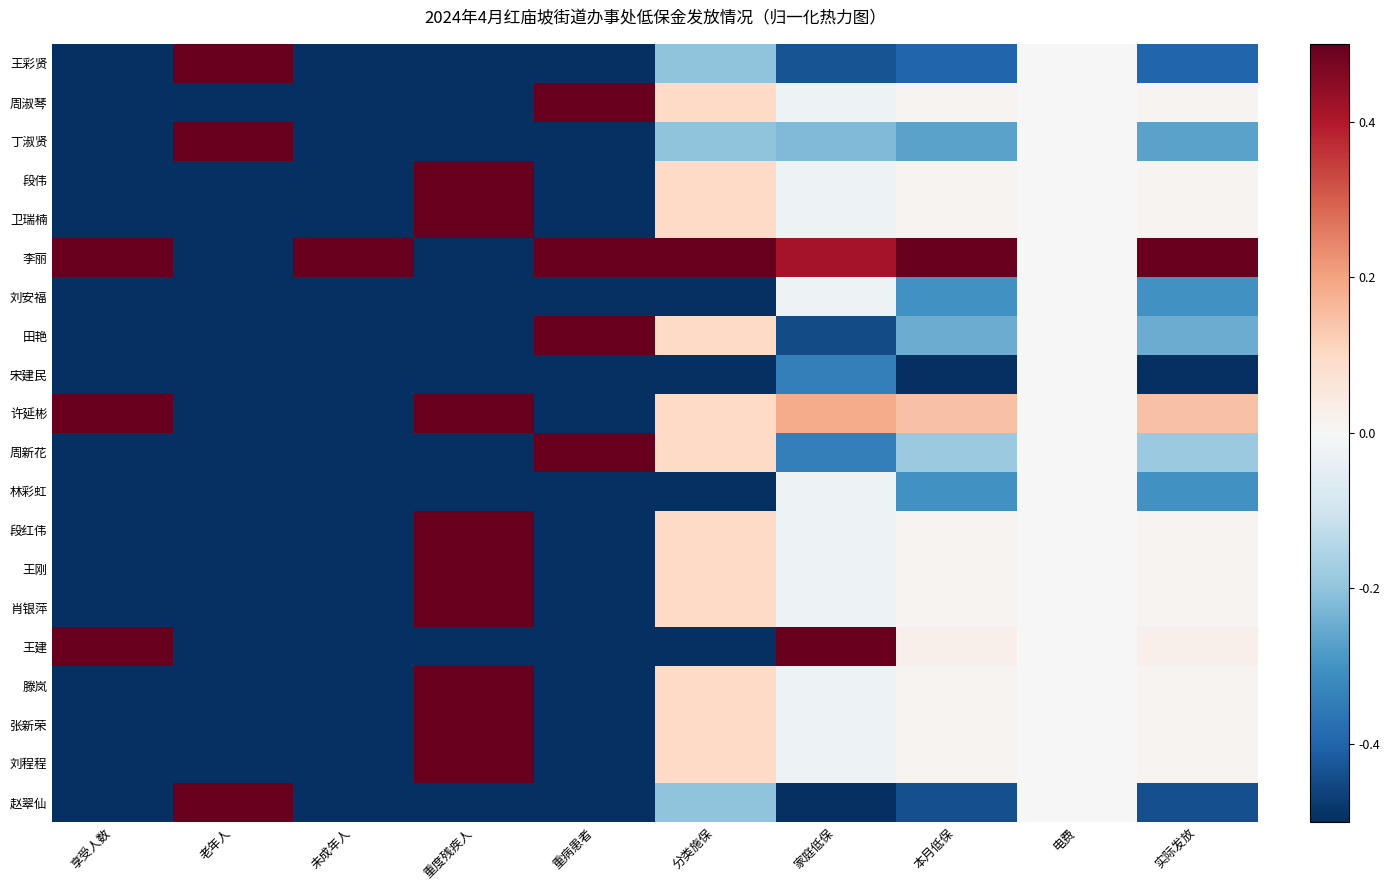

Reading right to left, extract all data points from this chart.

王彩贤: 实际发放=-0.4	电费=0.0	本月低保=-0.4	家庭低保=-0.4	分类施保=-0.2	重病患者=-0.5	重度残疾人=-0.5	未成年人=-0.5	老年人=0.5	享受人数=-0.5
周淑琴: 实际发放=0.0	电费=0.0	本月低保=0.0	家庭低保=-0.0	分类施保=0.1	重病患者=0.5	重度残疾人=-0.5	未成年人=-0.5	老年人=-0.5	享受人数=-0.5
丁淑贤: 实际发放=-0.3	电费=0.0	本月低保=-0.3	家庭低保=-0.2	分类施保=-0.2	重病患者=-0.5	重度残疾人=-0.5	未成年人=-0.5	老年人=0.5	享受人数=-0.5
段伟: 实际发放=0.0	电费=0.0	本月低保=0.0	家庭低保=-0.0	分类施保=0.1	重病患者=-0.5	重度残疾人=0.5	未成年人=-0.5	老年人=-0.5	享受人数=-0.5
卫瑞楠: 实际发放=0.0	电费=0.0	本月低保=0.0	家庭低保=-0.0	分类施保=0.1	重病患者=-0.5	重度残疾人=0.5	未成年人=-0.5	老年人=-0.5	享受人数=-0.5
李丽: 实际发放=0.5	电费=0.0	本月低保=0.5	家庭低保=0.4	分类施保=0.5	重病患者=0.5	重度残疾人=-0.5	未成年人=0.5	老年人=-0.5	享受人数=0.5
刘安福: 实际发放=-0.3	电费=0.0	本月低保=-0.3	家庭低保=-0.0	分类施保=-0.5	重病患者=-0.5	重度残疾人=-0.5	未成年人=-0.5	老年人=-0.5	享受人数=-0.5
田艳: 实际发放=-0.2	电费=0.0	本月低保=-0.2	家庭低保=-0.4	分类施保=0.1	重病患者=0.5	重度残疾人=-0.5	未成年人=-0.5	老年人=-0.5	享受人数=-0.5
宋建民: 实际发放=-0.5	电费=0.0	本月低保=-0.5	家庭低保=-0.3	分类施保=-0.5	重病患者=-0.5	重度残疾人=-0.5	未成年人=-0.5	老年人=-0.5	享受人数=-0.5
许延彬: 实际发放=0.1	电费=0.0	本月低保=0.1	家庭低保=0.2	分类施保=0.1	重病患者=-0.5	重度残疾人=0.5	未成年人=-0.5	老年人=-0.5	享受人数=0.5
周新花: 实际发放=-0.2	电费=0.0	本月低保=-0.2	家庭低保=-0.3	分类施保=0.1	重病患者=0.5	重度残疾人=-0.5	未成年人=-0.5	老年人=-0.5	享受人数=-0.5
林彩虹: 实际发放=-0.3	电费=0.0	本月低保=-0.3	家庭低保=-0.0	分类施保=-0.5	重病患者=-0.5	重度残疾人=-0.5	未成年人=-0.5	老年人=-0.5	享受人数=-0.5
段红伟: 实际发放=0.0	电费=0.0	本月低保=0.0	家庭低保=-0.0	分类施保=0.1	重病患者=-0.5	重度残疾人=0.5	未成年人=-0.5	老年人=-0.5	享受人数=-0.5
王刚: 实际发放=0.0	电费=0.0	本月低保=0.0	家庭低保=-0.0	分类施保=0.1	重病患者=-0.5	重度残疾人=0.5	未成年人=-0.5	老年人=-0.5	享受人数=-0.5
肖银萍: 实际发放=0.0	电费=0.0	本月低保=0.0	家庭低保=-0.0	分类施保=0.1	重病患者=-0.5	重度残疾人=0.5	未成年人=-0.5	老年人=-0.5	享受人数=-0.5
王建: 实际发放=0.0	电费=0.0	本月低保=0.0	家庭低保=0.5	分类施保=-0.5	重病患者=-0.5	重度残疾人=-0.5	未成年人=-0.5	老年人=-0.5	享受人数=0.5
滕岚: 实际发放=0.0	电费=0.0	本月低保=0.0	家庭低保=-0.0	分类施保=0.1	重病患者=-0.5	重度残疾人=0.5	未成年人=-0.5	老年人=-0.5	享受人数=-0.5
张新荣: 实际发放=0.0	电费=0.0	本月低保=0.0	家庭低保=-0.0	分类施保=0.1	重病患者=-0.5	重度残疾人=0.5	未成年人=-0.5	老年人=-0.5	享受人数=-0.5
刘程程: 实际发放=0.0	电费=0.0	本月低保=0.0	家庭低保=-0.0	分类施保=0.1	重病患者=-0.5	重度残疾人=0.5	未成年人=-0.5	老年人=-0.5	享受人数=-0.5
赵翠仙: 实际发放=-0.4	电费=0.0	本月低保=-0.4	家庭低保=-0.5	分类施保=-0.2	重病患者=-0.5	重度残疾人=-0.5	未成年人=-0.5	老年人=0.5	享受人数=-0.5